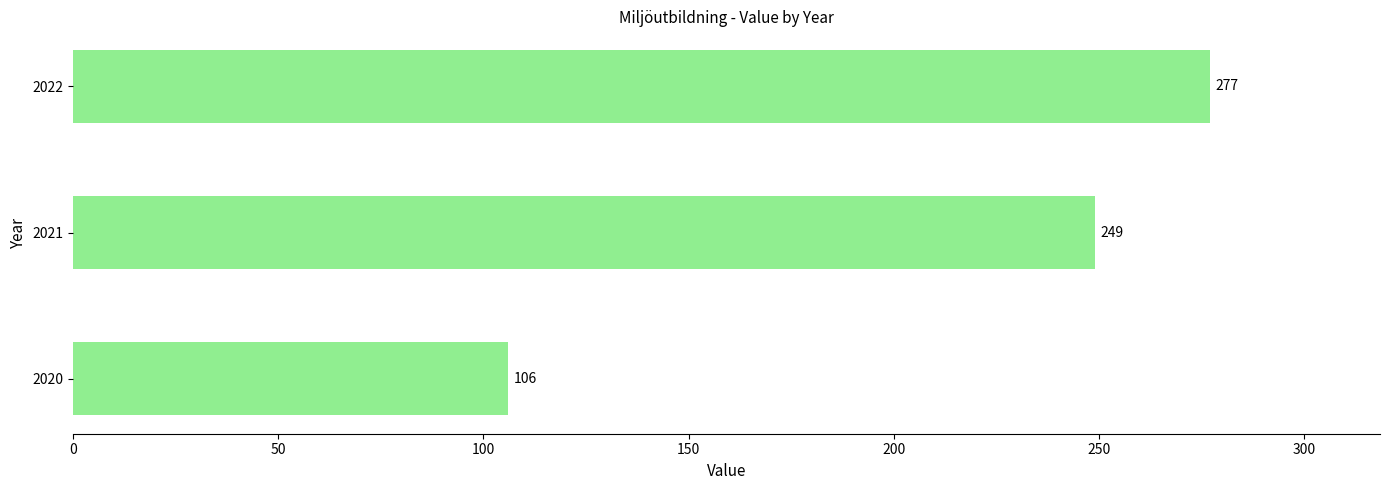

What is the difference between the values at 2022 and 2021?

28